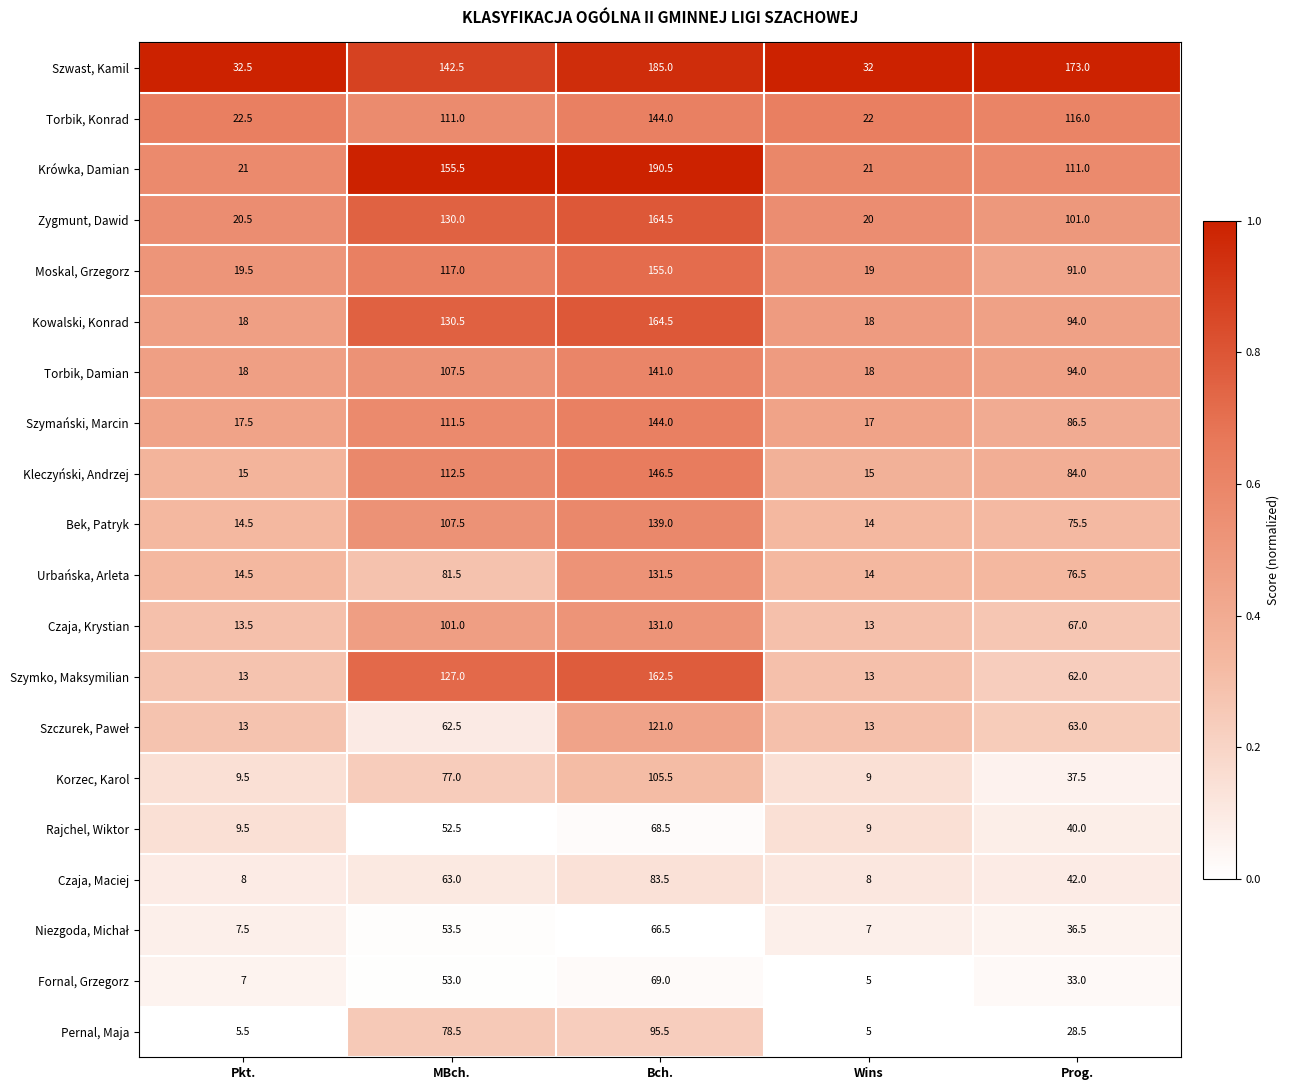

What value does the Zygmunt, Dawid series have at MBch.?

130.0